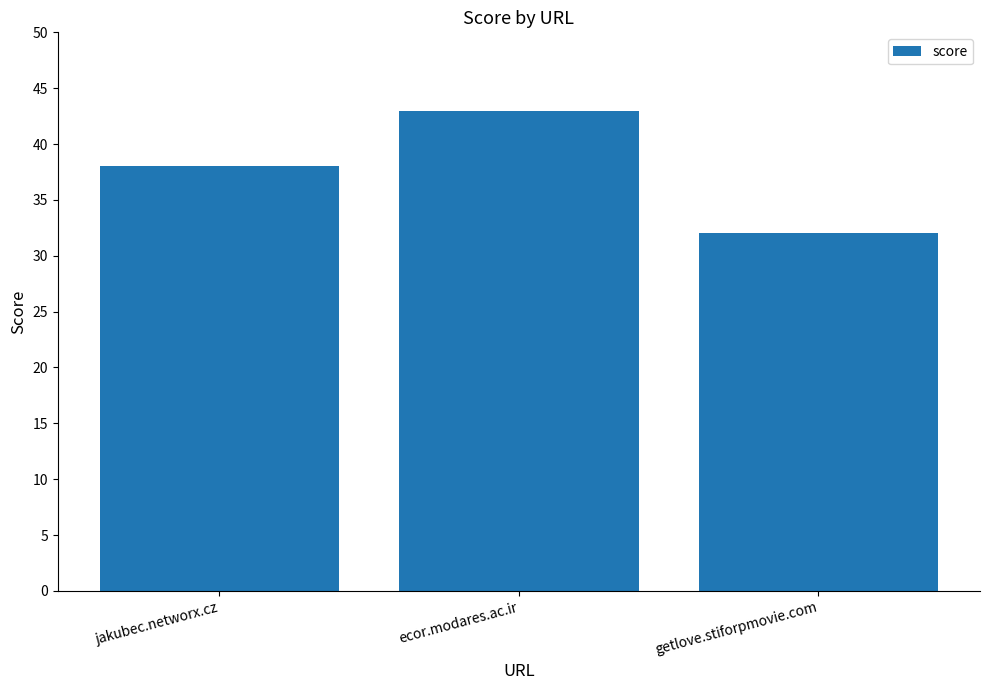

True or false: the data shows 58 at ecor.modares.ac.ir.

False